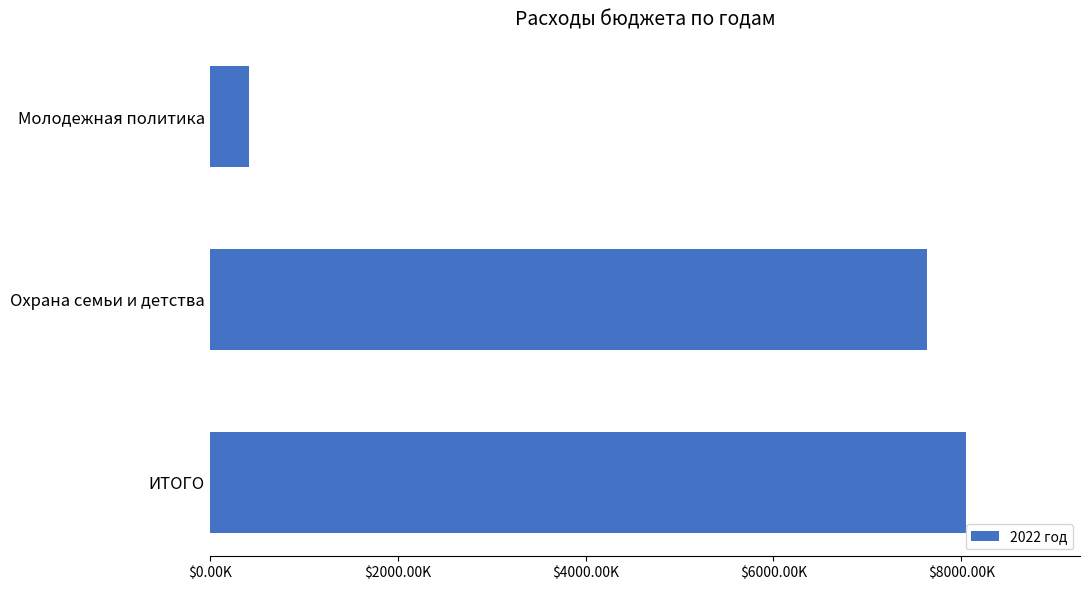

List the labels in order of value, largest first.

ИТОГО, Охрана семьи и детства, Молодежная политика